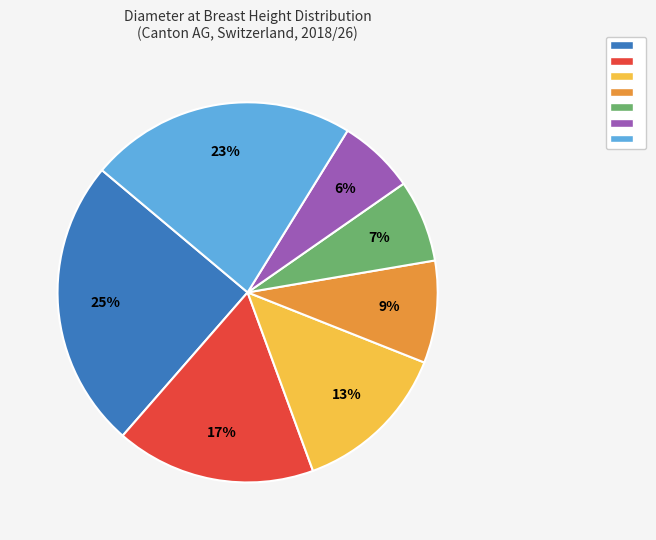

Does any single category account for the majority?

No